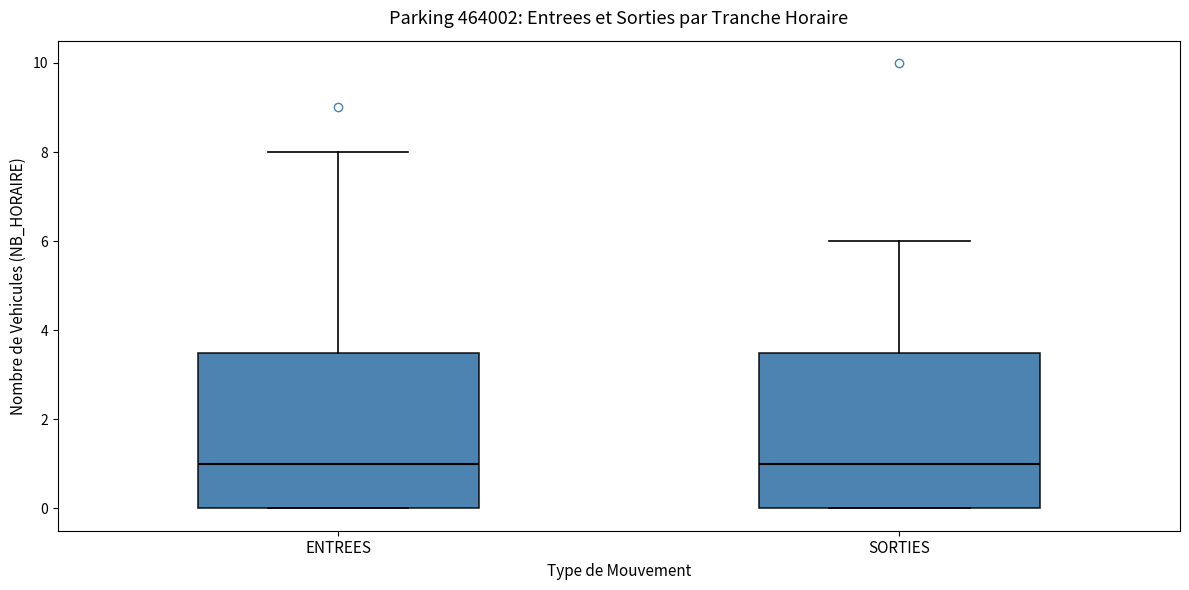

Reading left to right, read every box against the y-axis: the position of its median line, the range the box covers, and the ends of its whiskers. The values are not printed on the chart, so give them approximately, as read against the axis.

ENTREES: median 1.0, box 0.0 to 3.6, whiskers 0.0 to 8.0
SORTIES: median 1.0, box 0.0 to 3.6, whiskers 0.0 to 6.0